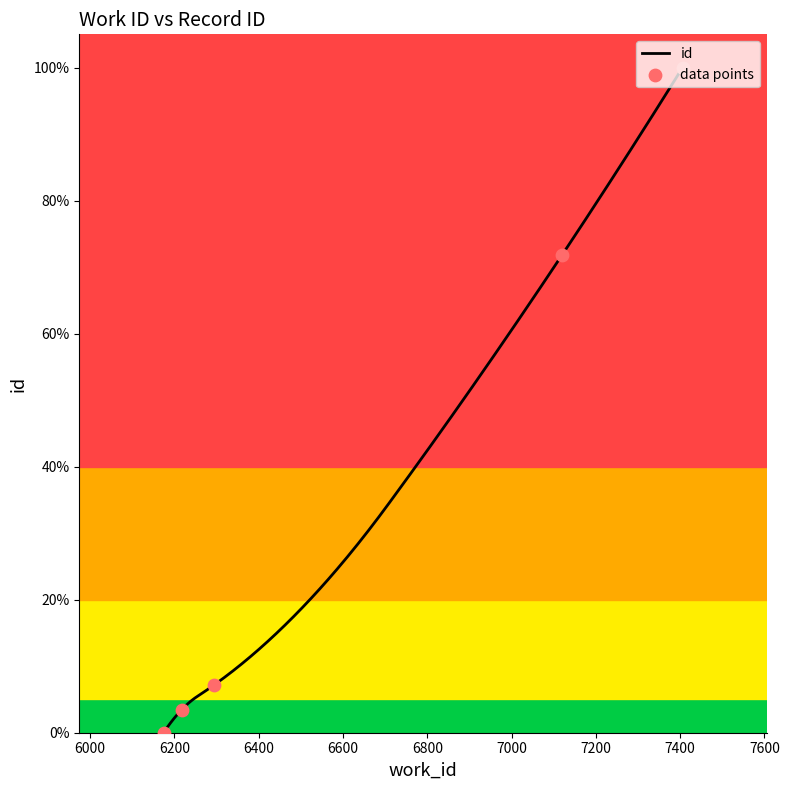

Approximately how many times larger is the value at 7120 compared to 7406?

0.7